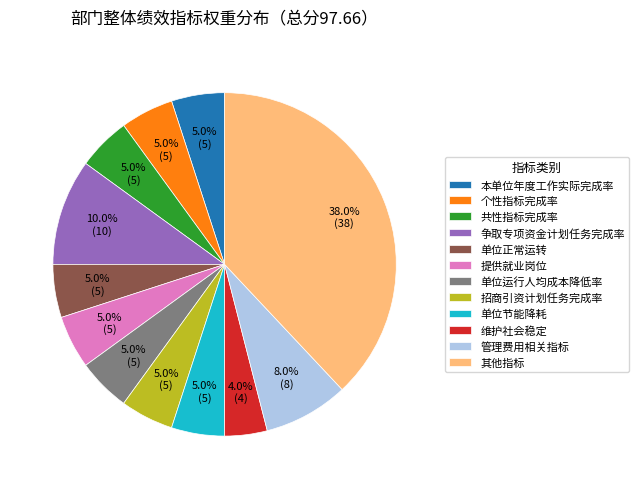

Do 共性指标完成率 and 其他指标 together represent more than half of the pie?

No